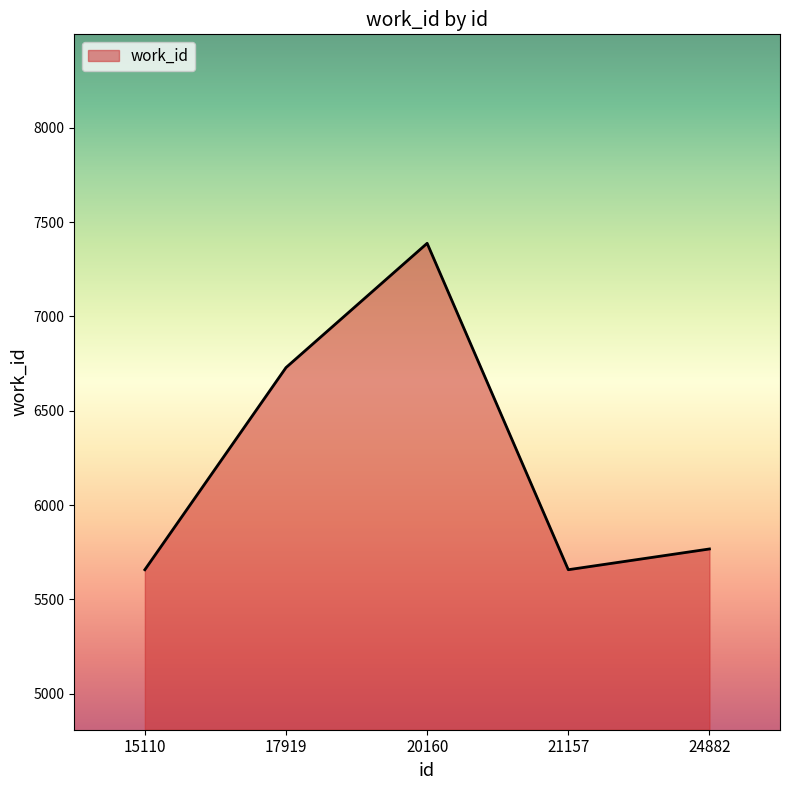

The value at 20160 is 4485. True or false?

False